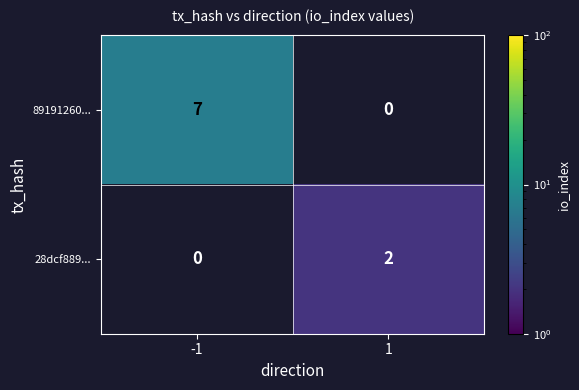

The value of 89191260... at 1 is 0. True or false?

True